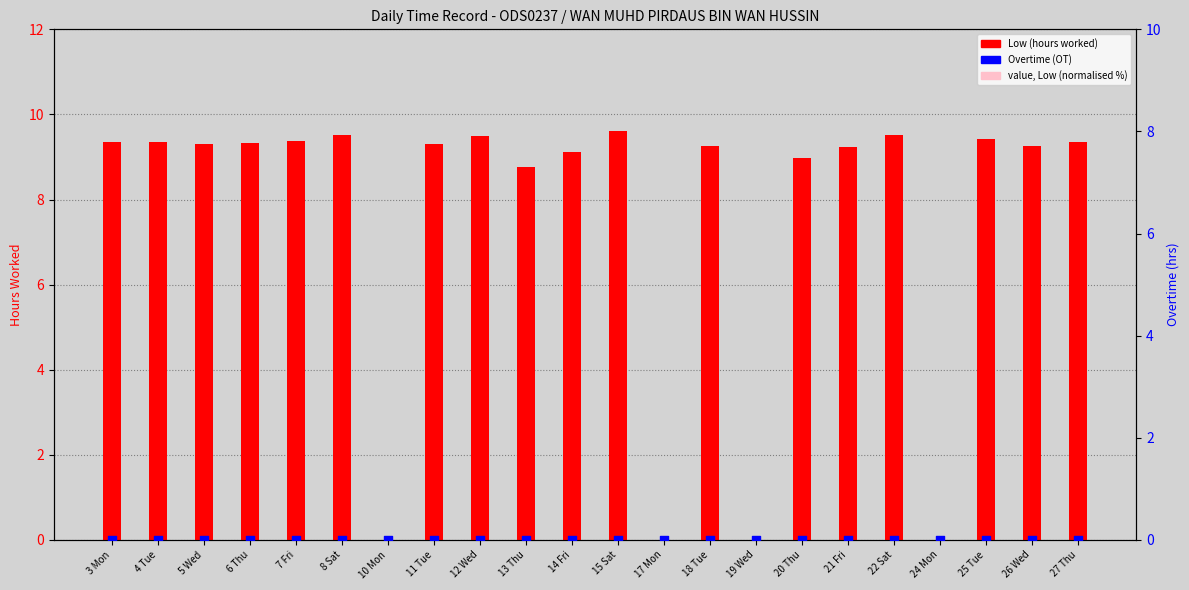

Which series reaches the maximum Y coordinate?

value, Low (normalised %)